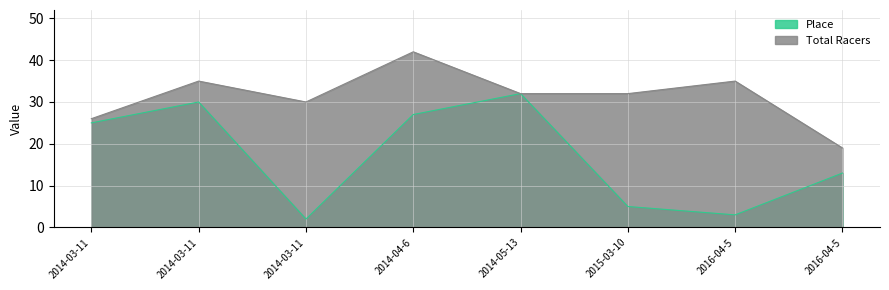

True or false: Total Racers and Place intersect in this chart.

False